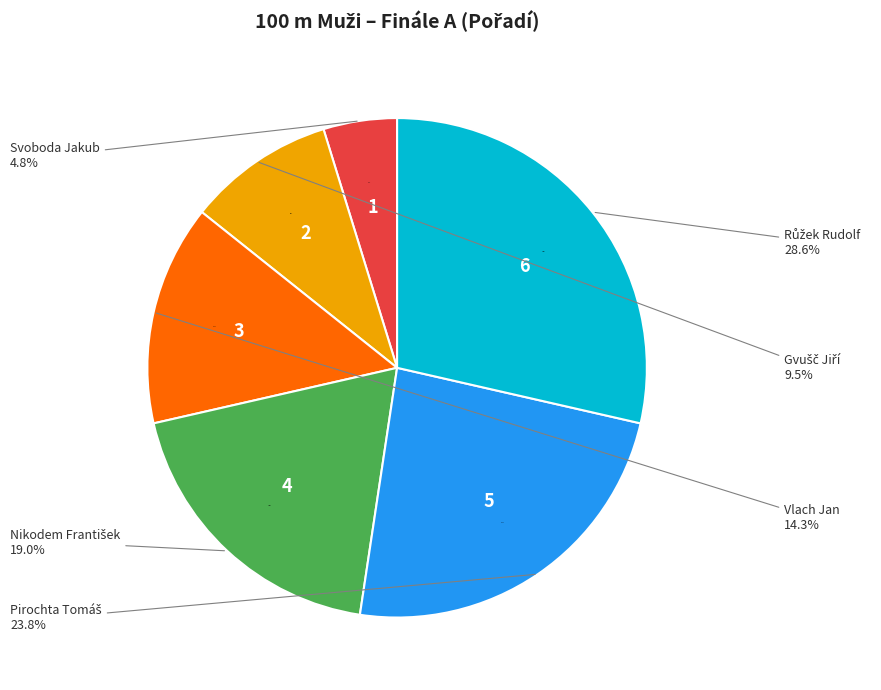

To the nearest percent, what portion does Růžek Rudolf represent?

29%